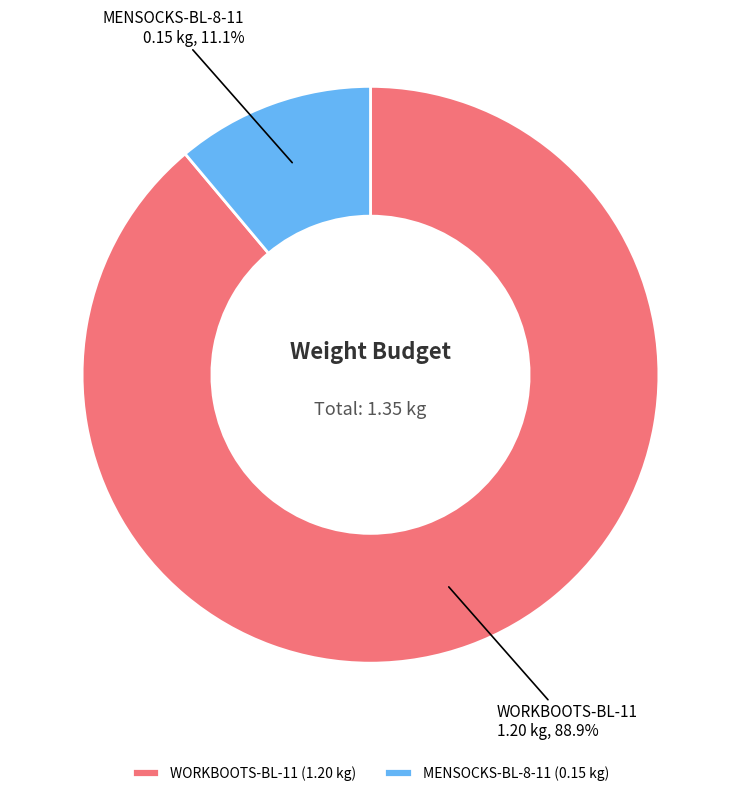

To the nearest percent, what is the average slice percentage?

50%